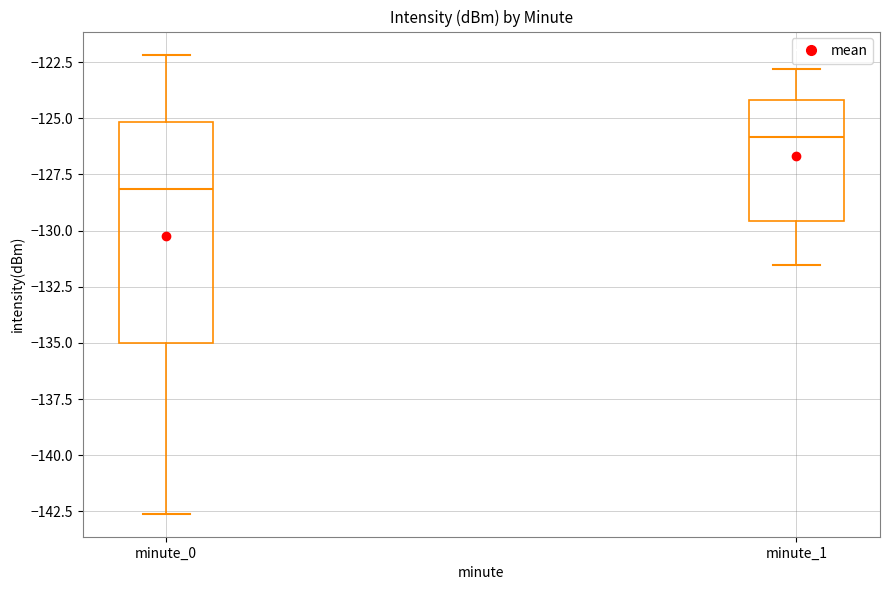

Reading left to right, read every box against the y-axis: the position of its median line, the range the box covers, and the ends of its whiskers. The values are not printed on the chart, so give them approximately, as read against the axis.

minute_0: median -128.0, box -135.0 to -125.0, whiskers -142.5 to -122.0
minute_1: median -126.0, box -129.5 to -124.0, whiskers -131.5 to -123.0